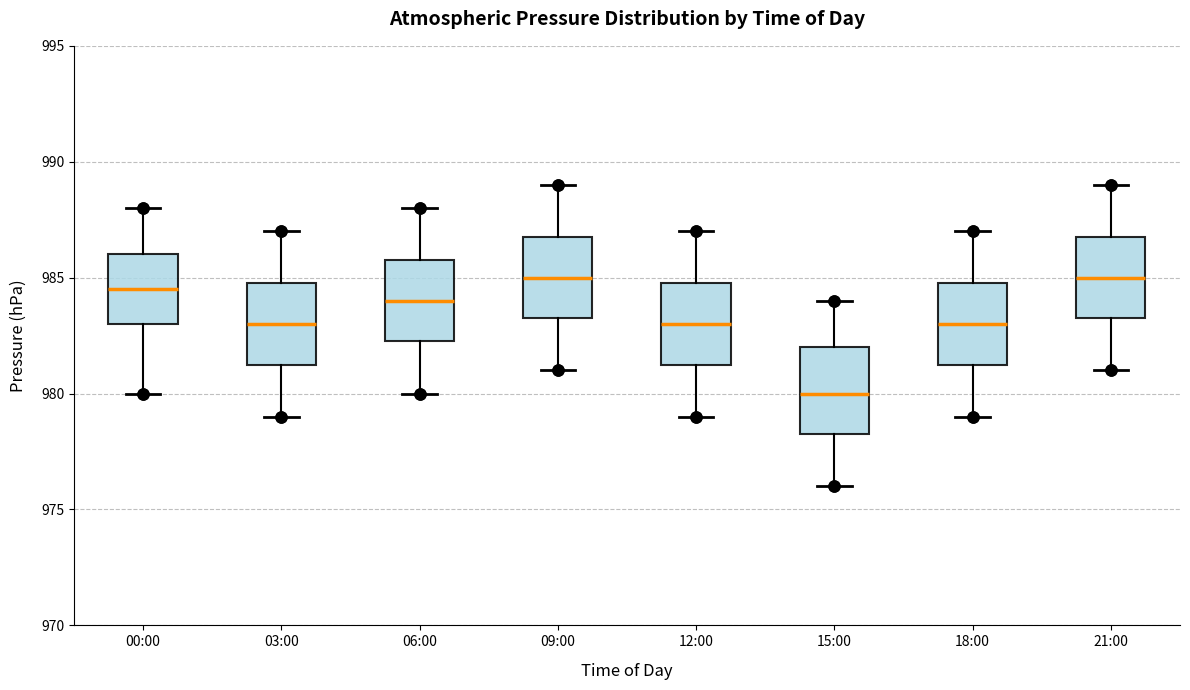

Where is the upper edge of the box for 00:00 on the y-axis? The values are not printed on the chart, so give them approximately, as read against the axis.

986.0